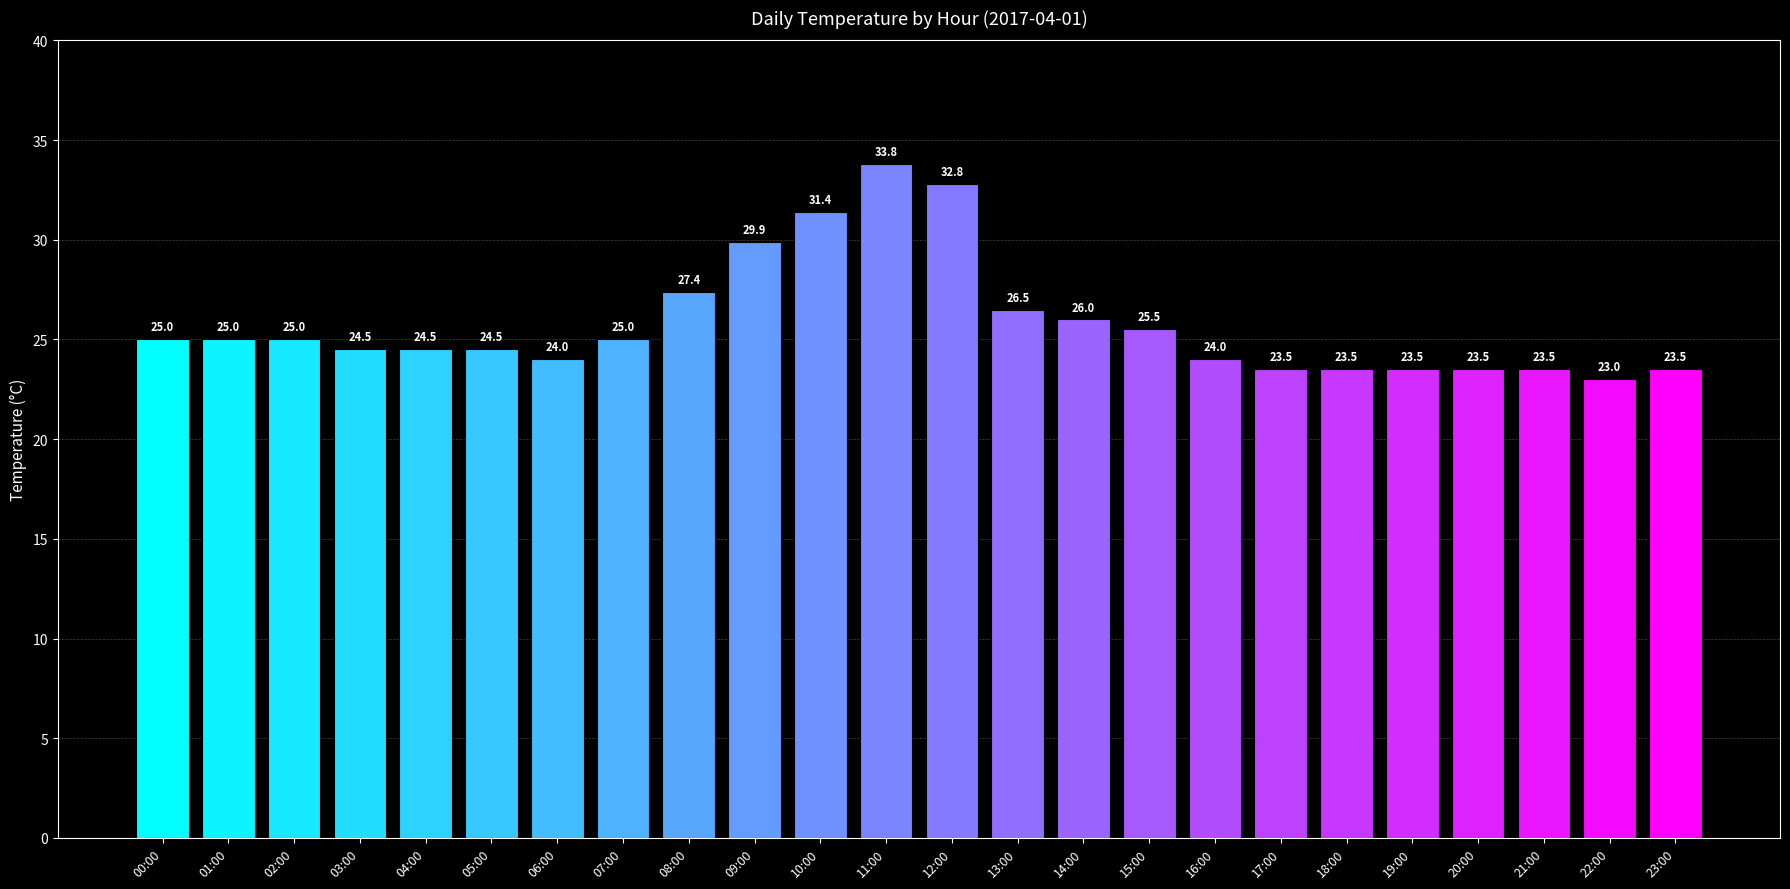

What is the change in value from 10:00 to 13:00?

-4.9